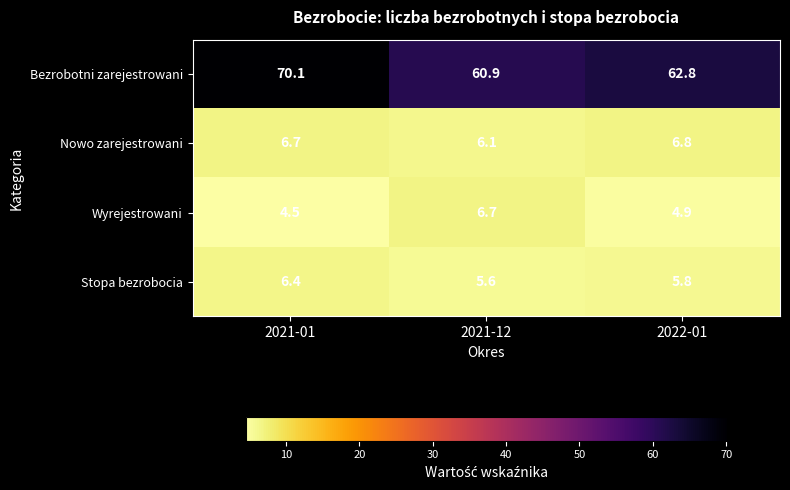

Which series changed the most between 2021-12 and 2022-01?

Bezrobotni zarejestrowani